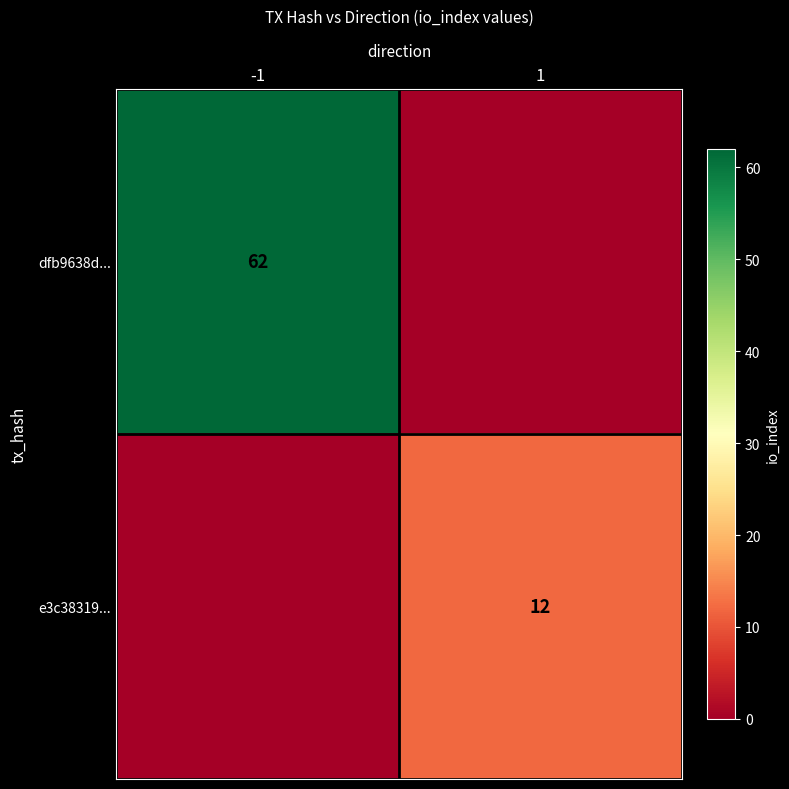

Is it true that dfb9638d... equals 62 at -1?

True